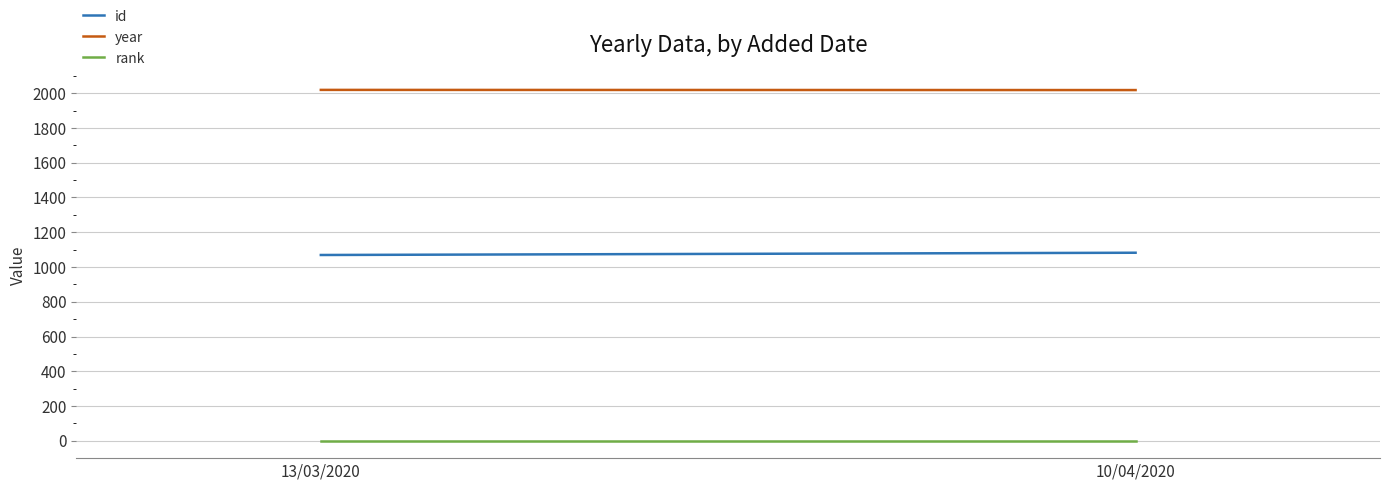

True or false: rank has a value of 1 at 13/03/2020.

False